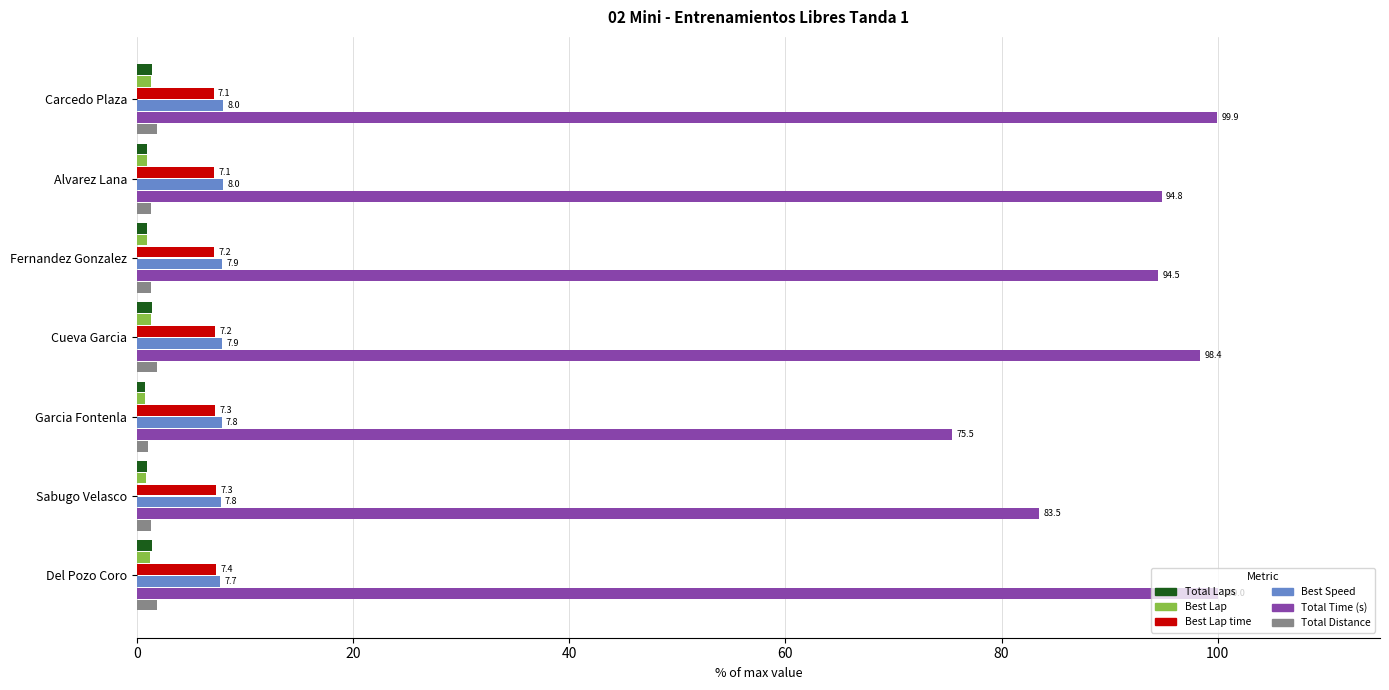

Is it true that Total Time (s) equals 40.9 at Garcia Fontenla?

False